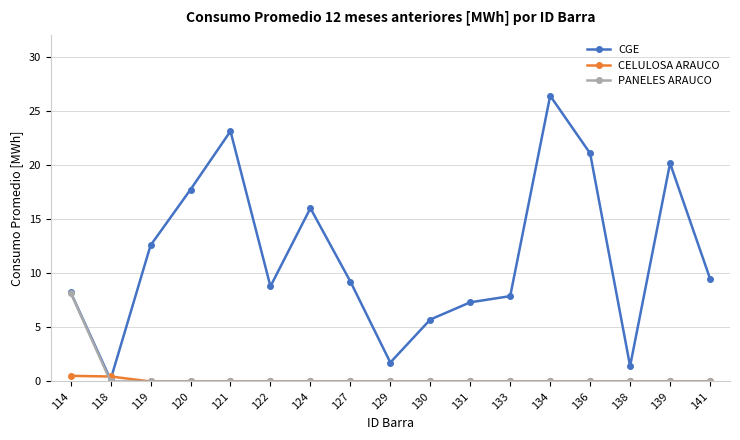

Is it true that CELULOSA ARAUCO equals 0.0 at 122?

True